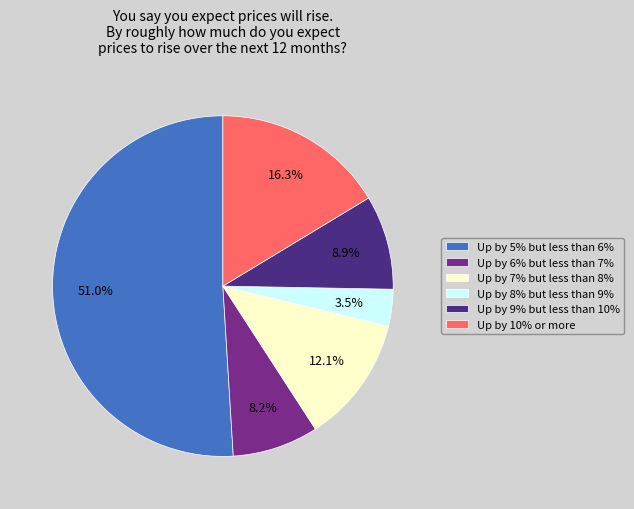

Is there a majority slice in this chart?

Yes